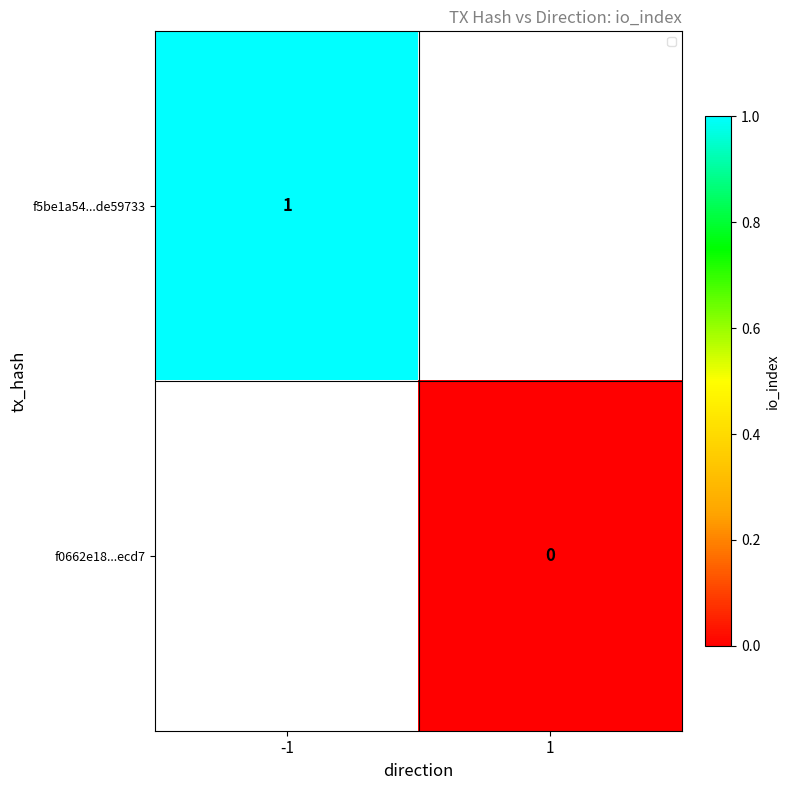

Is the value of f5be1a54...de59733 at -1 greater than the value of f0662e18...ecd7 at 1?

Yes